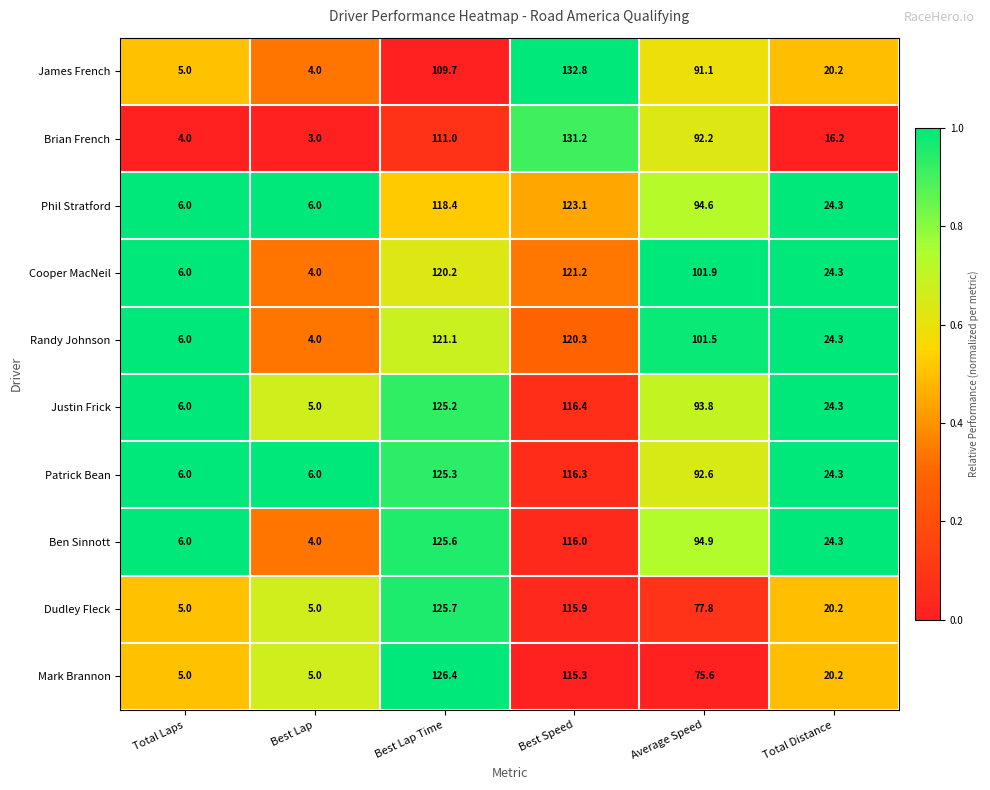

What is the difference between the second highest and second lowest values in the Phil Stratford series?

112.4